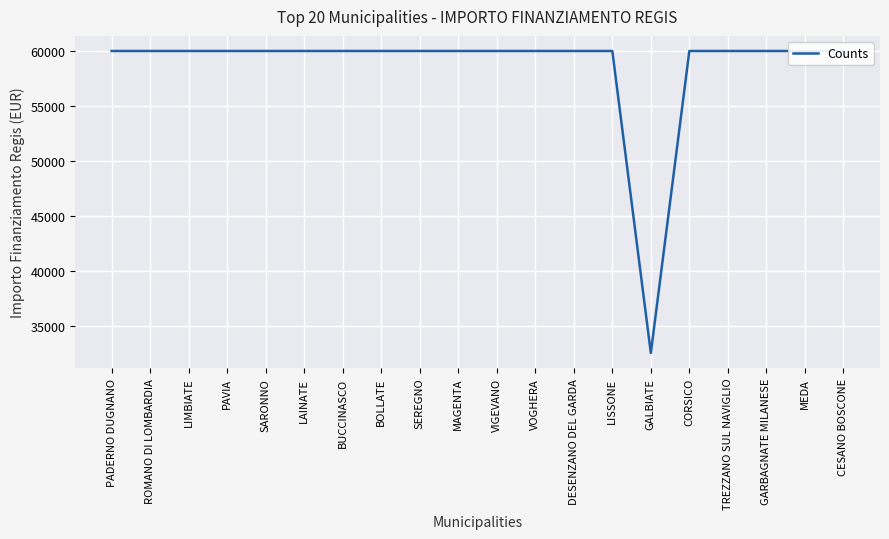

What is the average value?

58597